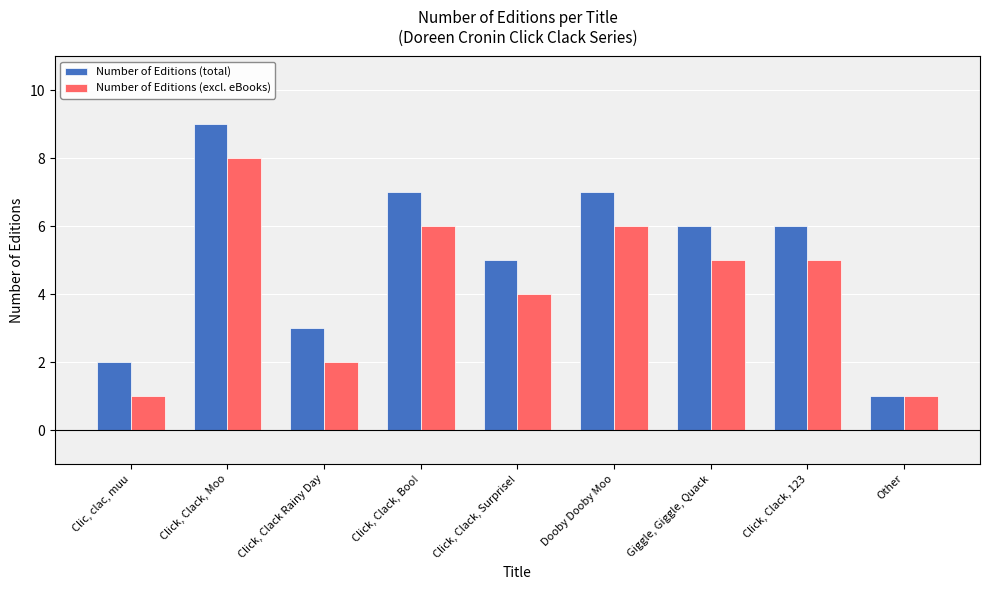

At which category is the sum across all series the highest?

Click, Clack, Moo